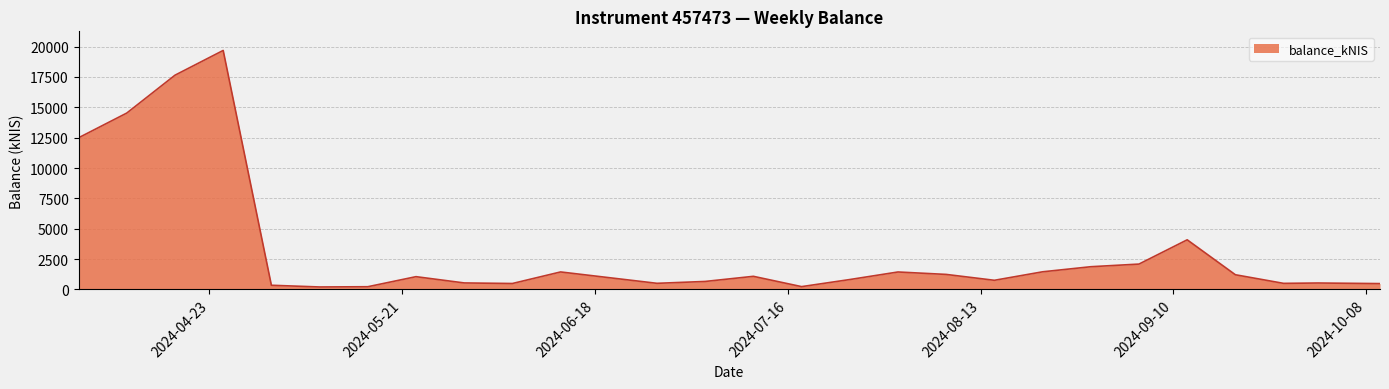

What is the maximum value shown in the chart?

19687.6